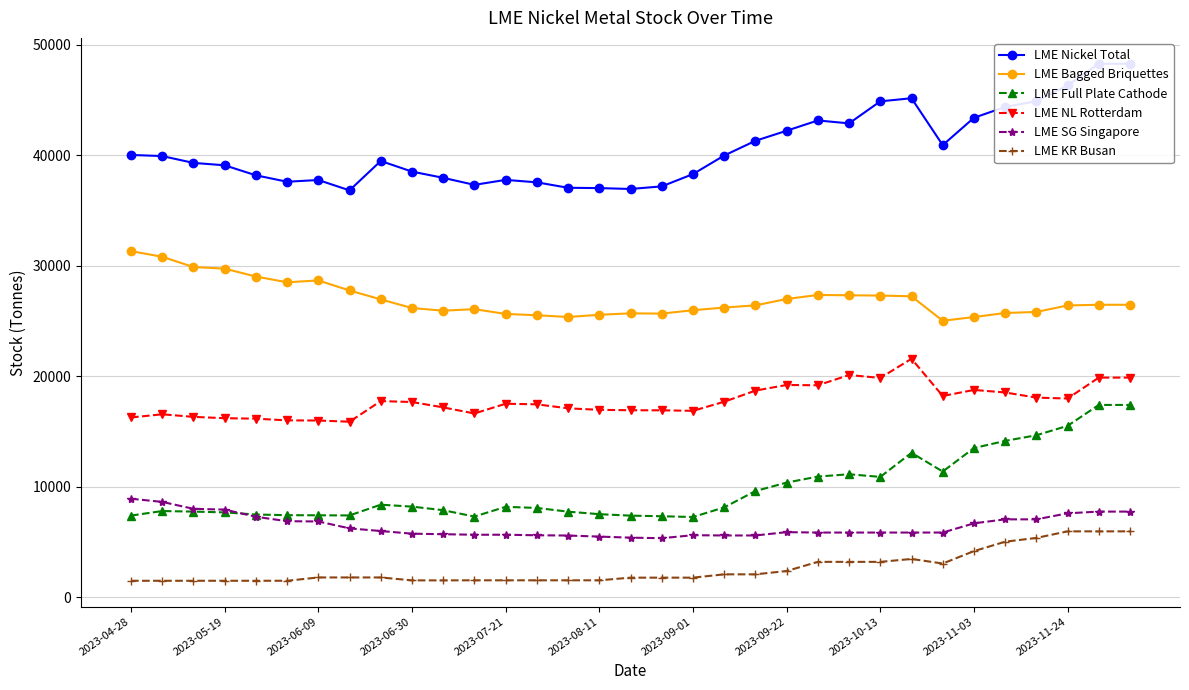

How many lines are shown in the chart?

6